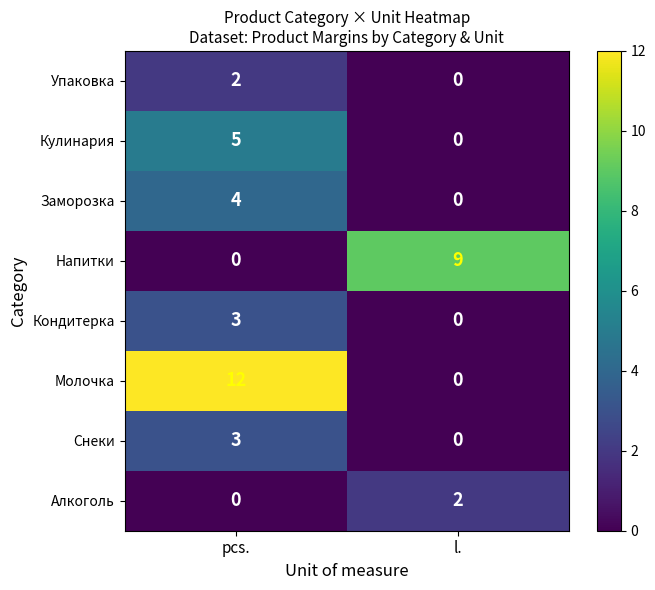

Between pcs. and l., which series saw the biggest shift?

Молочка